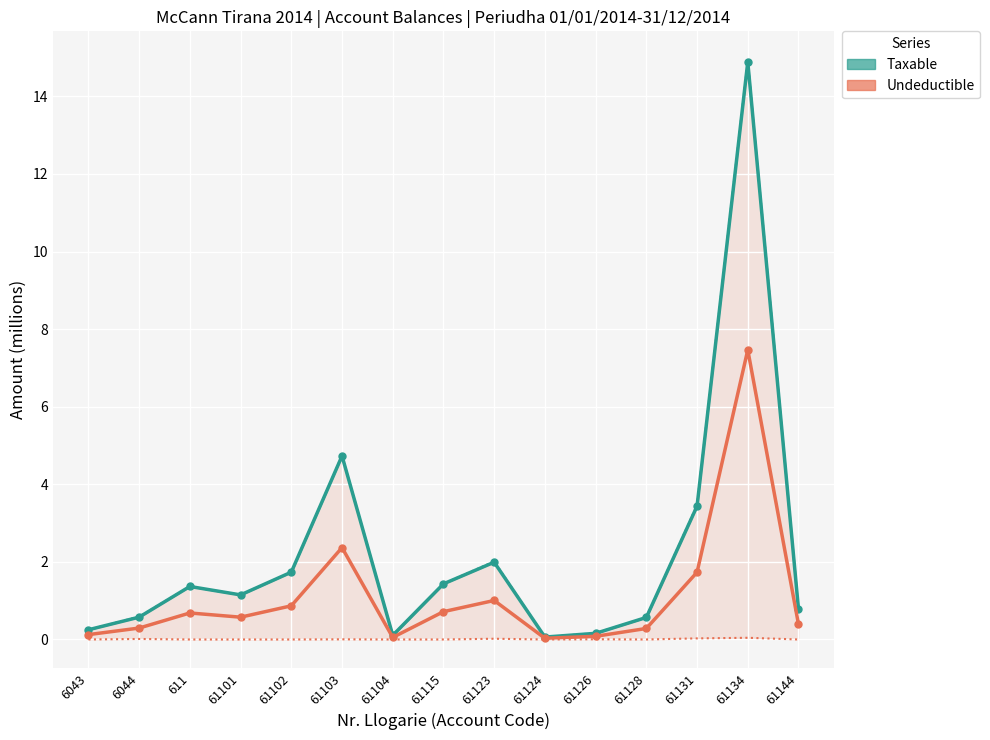

What value does the Undeductible series have at 61126?

0.1